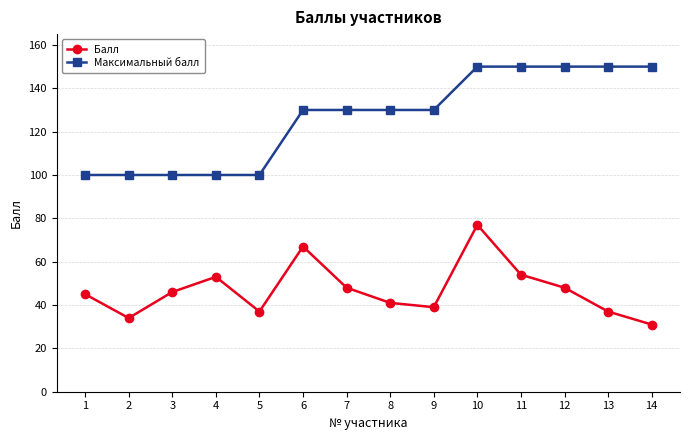

Does the chart have visible grid lines?

Yes